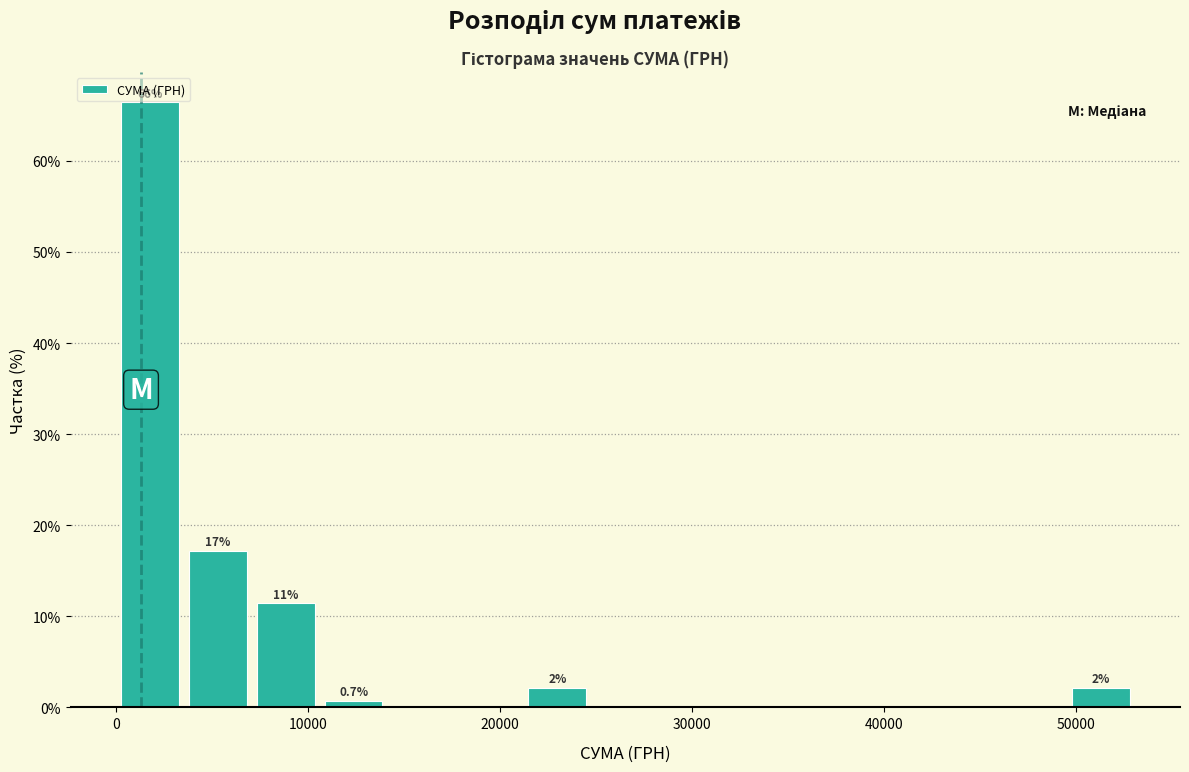

Around what value on the x-axis is the tallest bar? Give the approximate position of its centre, as read against the axis.

2000